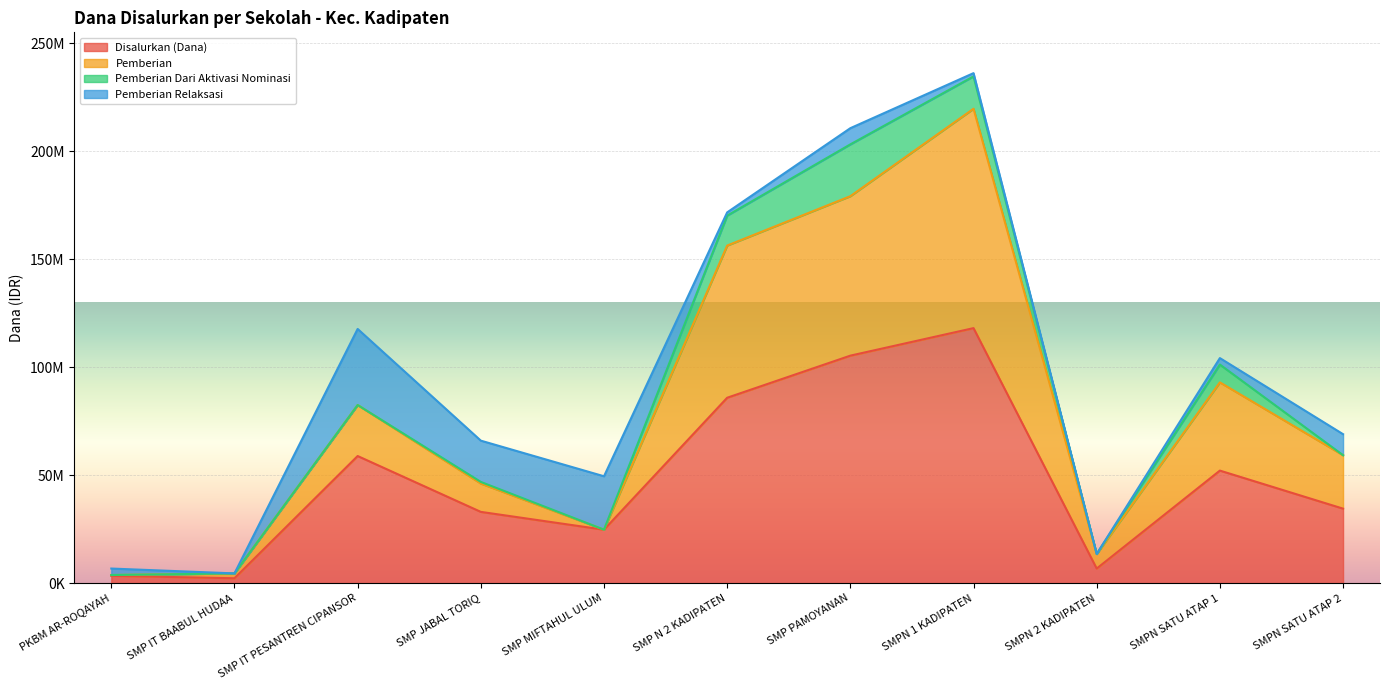

True or false: Pemberian and Disalurkan (Dana) cross at least once.

False